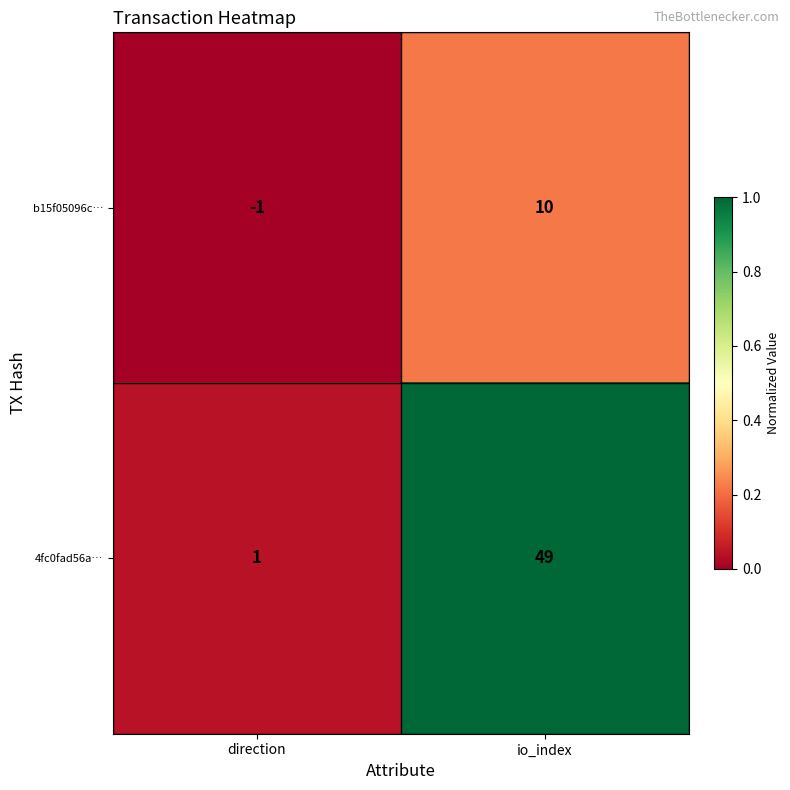

Reading left to right, extract all data points from this chart.

b15f05096c…: -1	10
4fc0fad56a…: 1	49